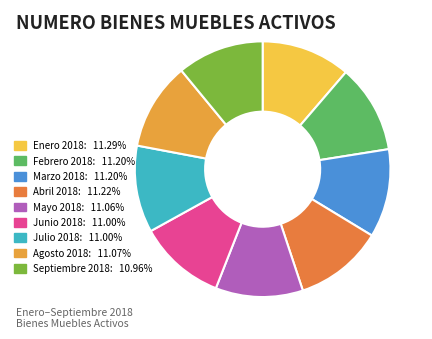

How many slices are in this pie chart?

9